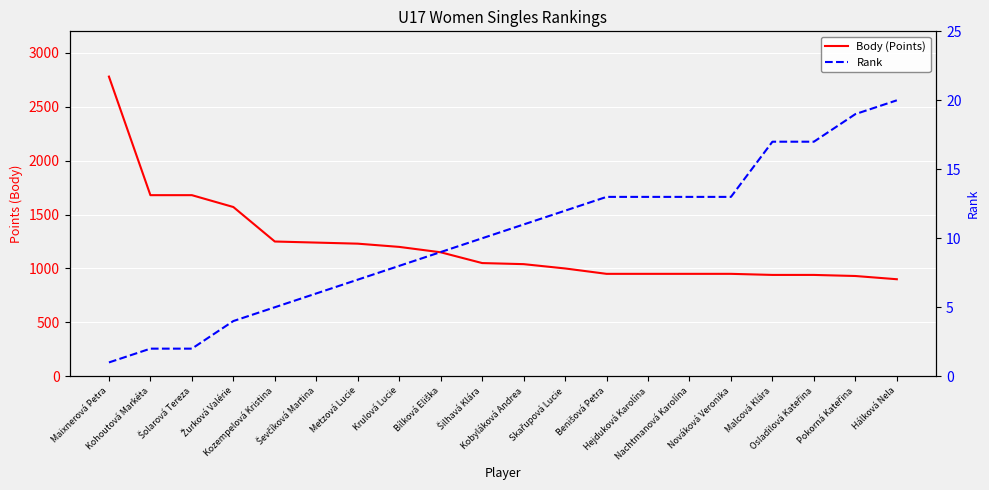

How many data points does each series have?

20